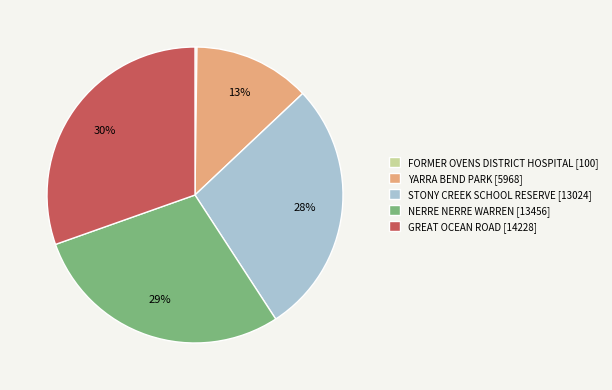

Is there a majority slice in this chart?

No